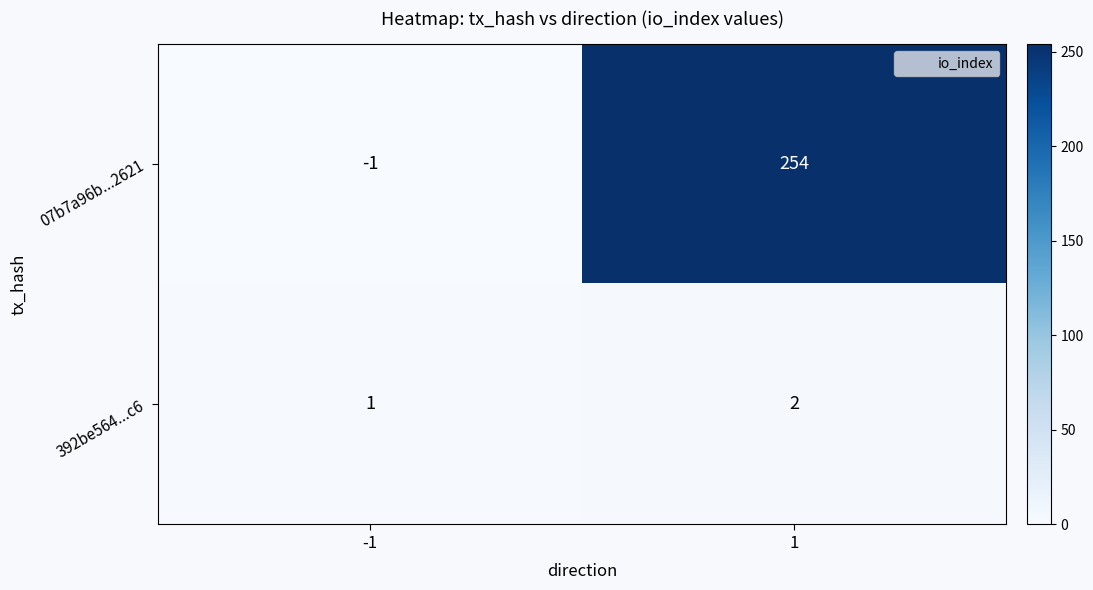

Which series changed the most between -1 and 1?

07b7a96b...2621